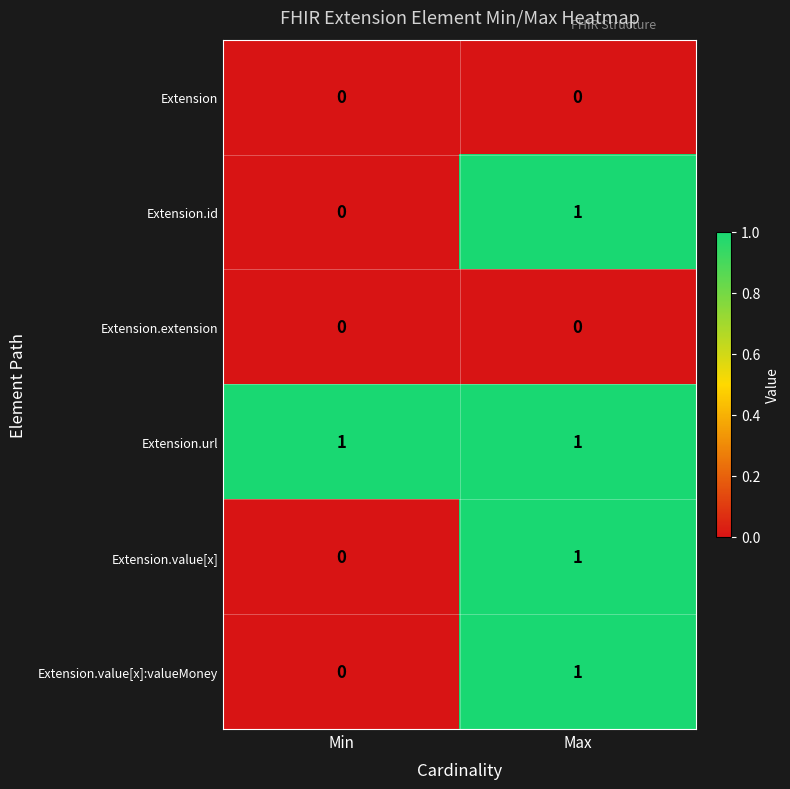

Where is Extension.value[x]:valueMoney nearest to the value 0?

Min